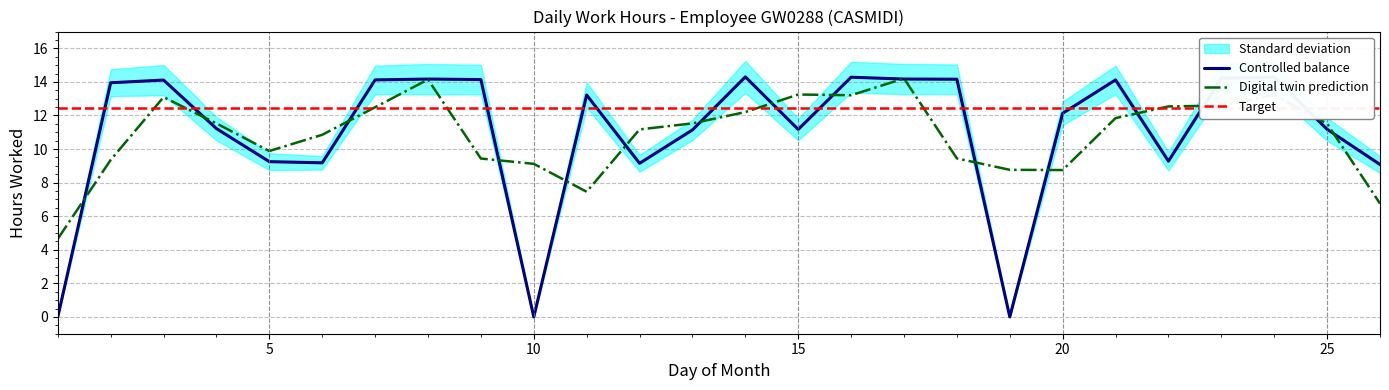

What is the average value?

11.0